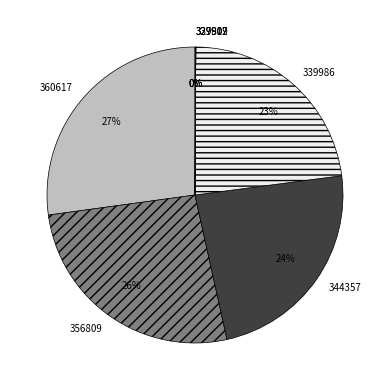

Do 360617 and 344357 together represent more than half of the pie?

Yes